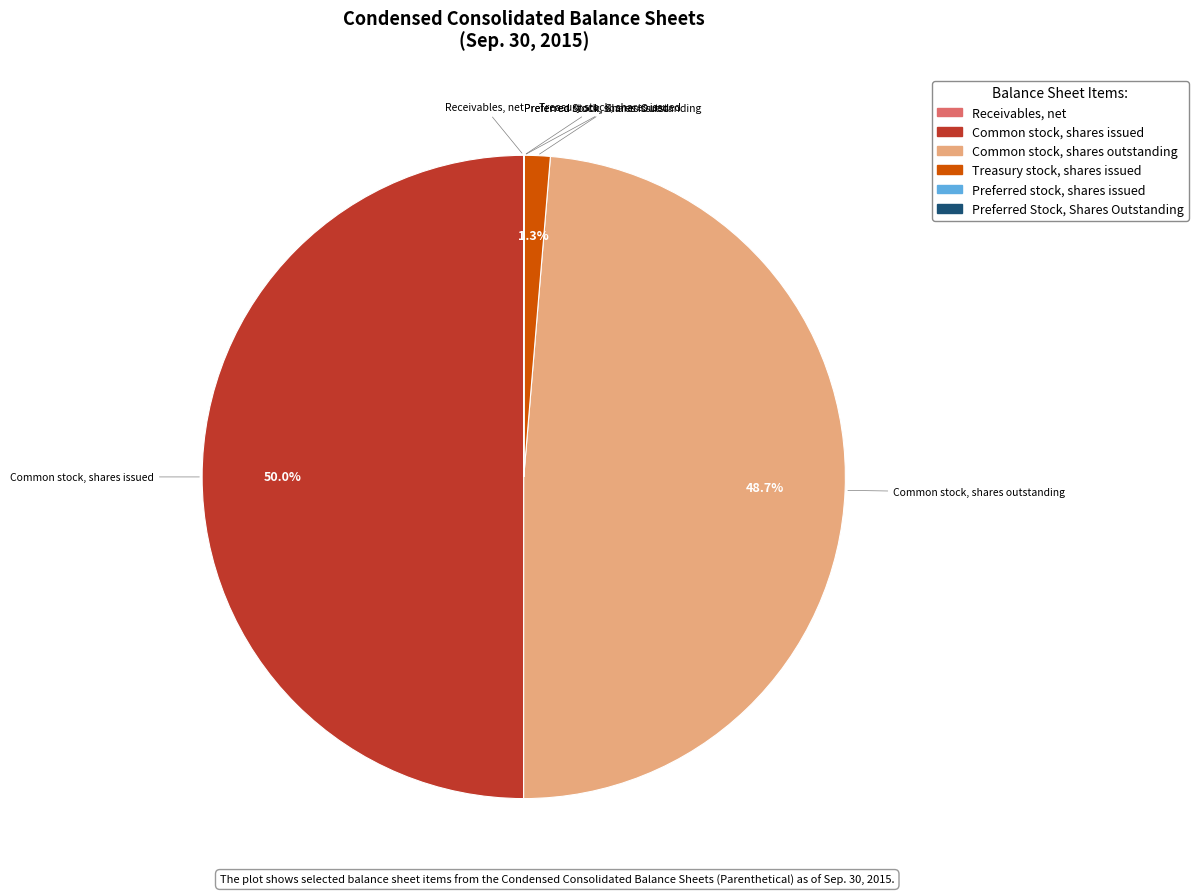

To the nearest percent, what is the difference between the largest and smallest slice percentages?

50%